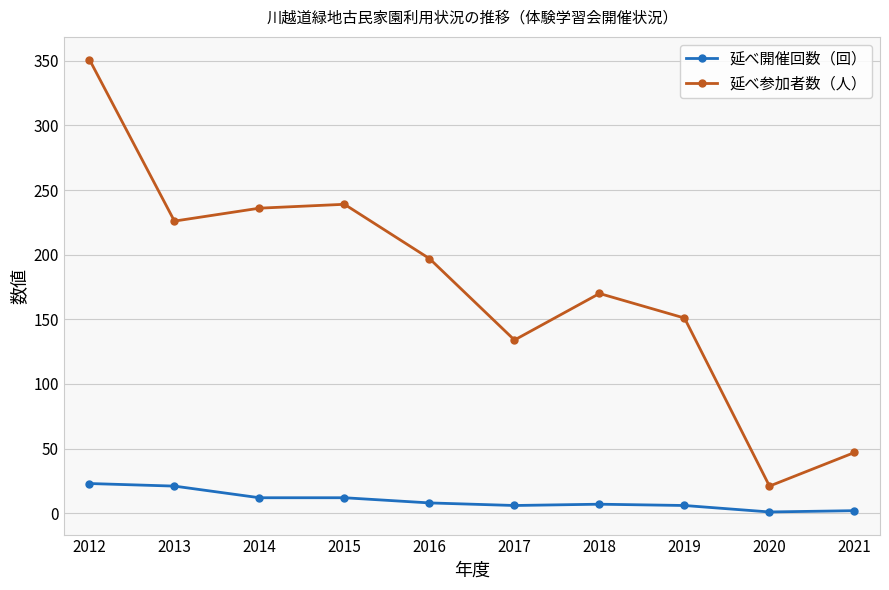

Is it true that 延べ参加者数（人） equals 266 at 2018?

False